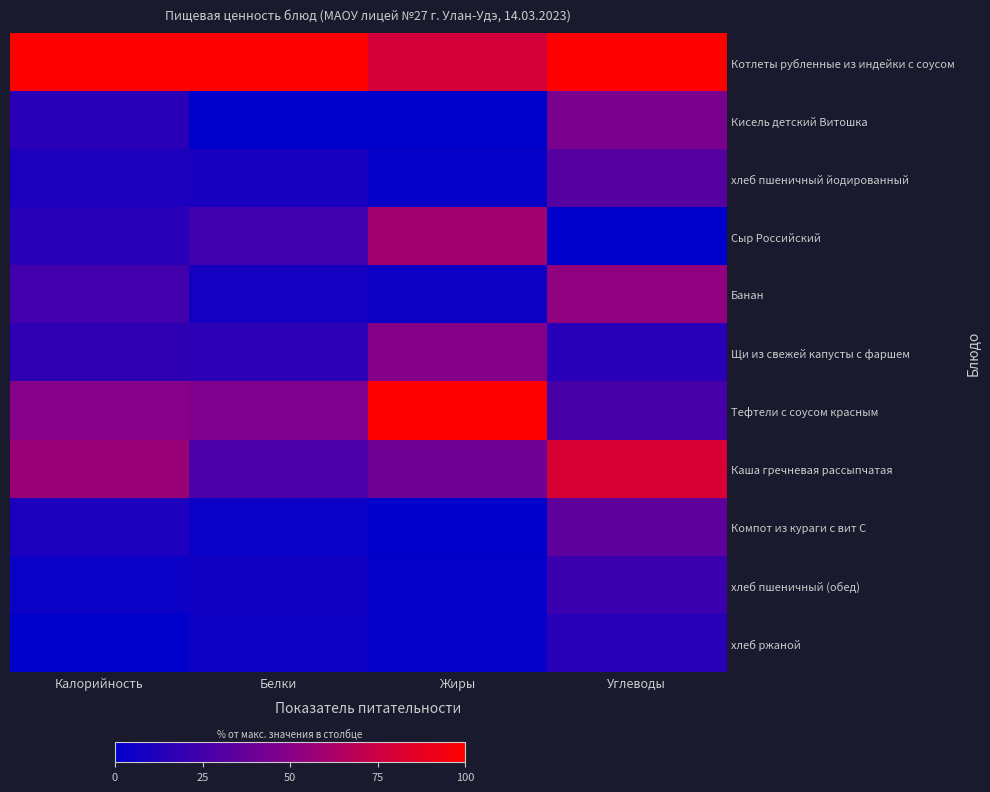

Which has a higher value, Углеводы or Калорийность?

Углеводы